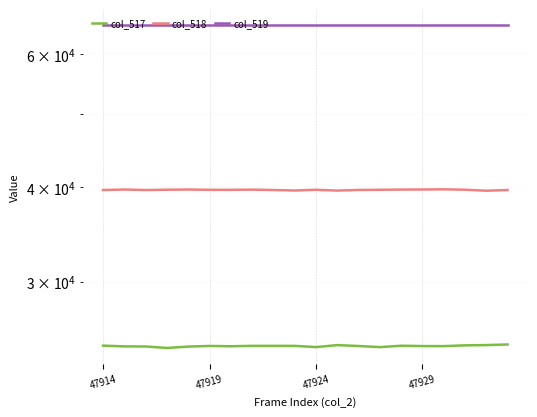

Reading left to right, list all the values displayed in this chart.

col_517: 24685	24627	24621	24510	24612	24660	24638	24668	24668	24667	24575	24723	24657	24573	24677	24652	24647	24705	24725	24772
col_518: 39669	39729	39667	39703	39730	39692	39694	39715	39669	39610	39701	39601	39676	39696	39723	39733	39753	39707	39585	39668
col_519: 65535	65535	65535	65535	65535	65535	65535	65535	65535	65535	65535	65535	65535	65535	65535	65535	65535	65535	65535	65535